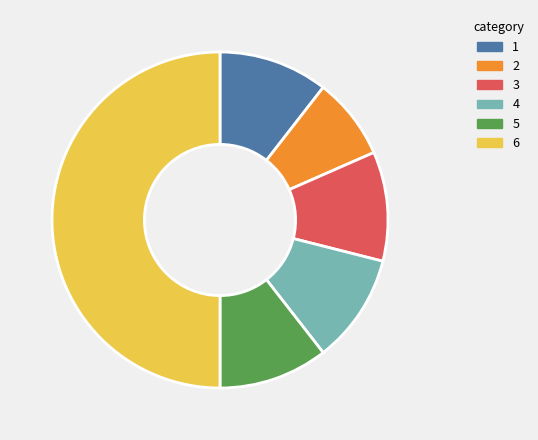

Do 3 and 5 together represent more than half of the pie?

No